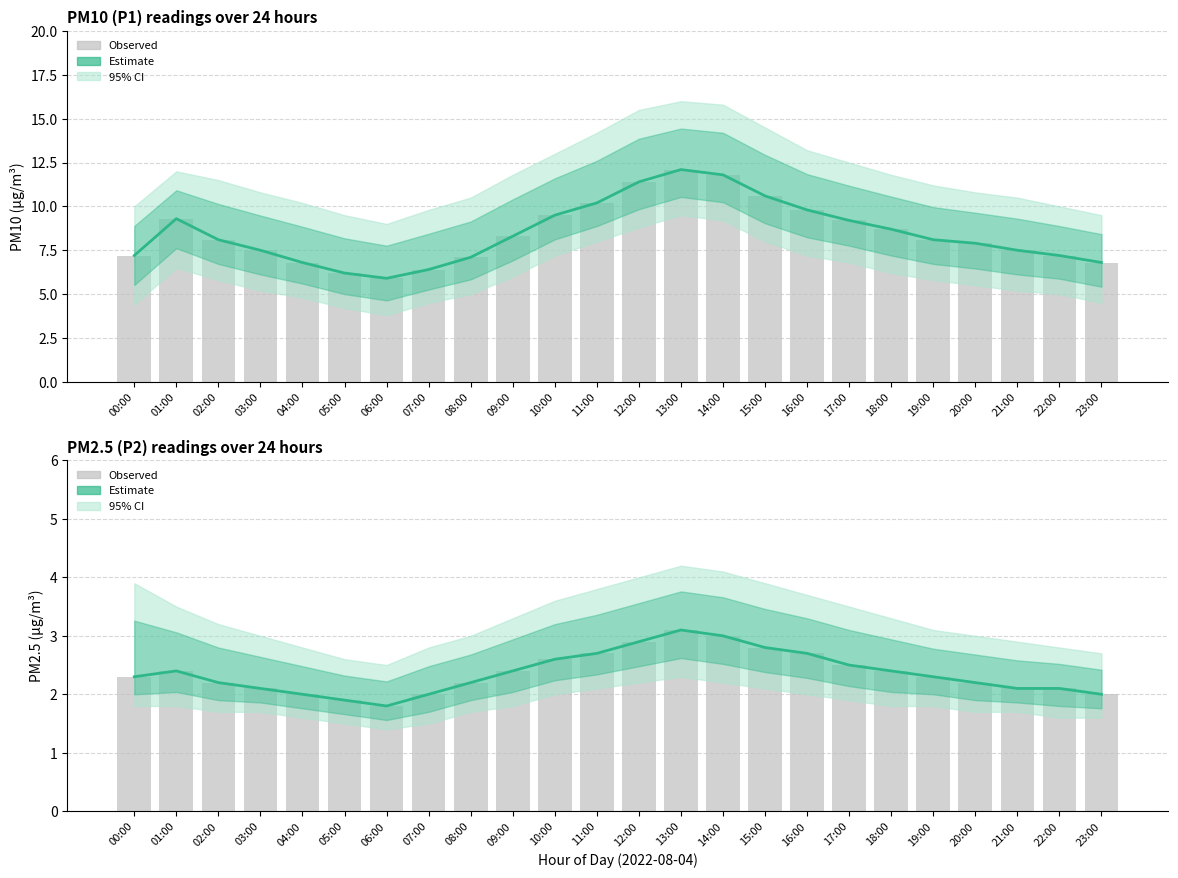

What is the label of the 3rd bar from the right?

21:00